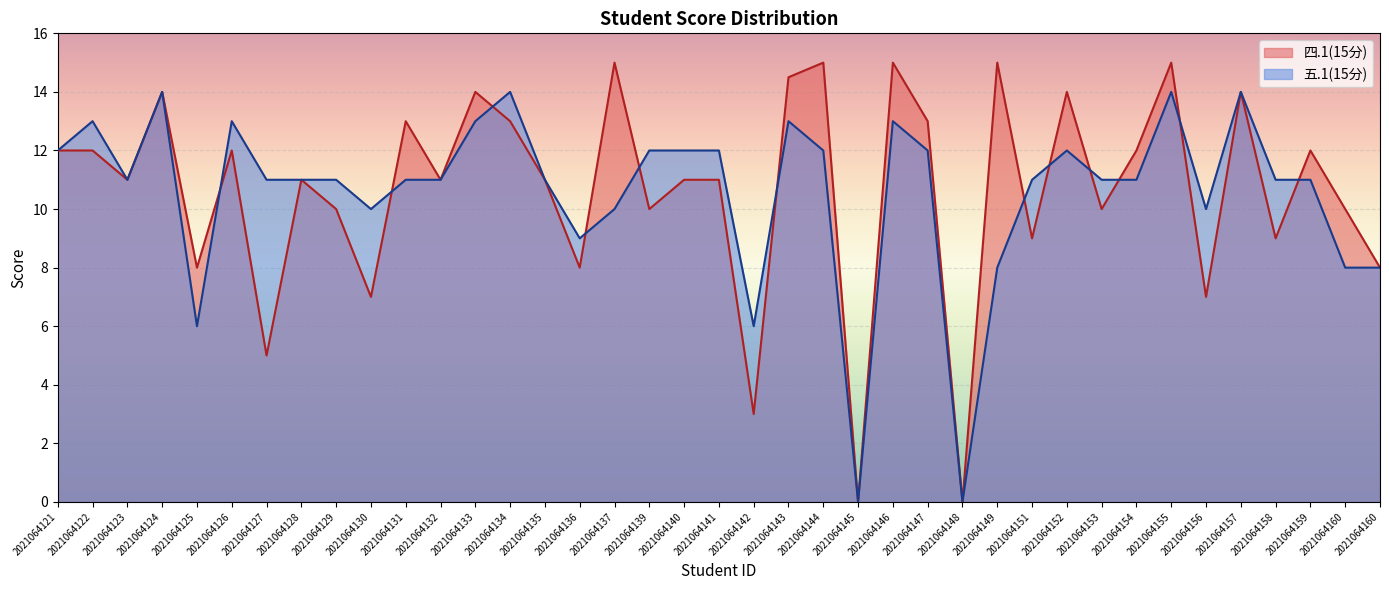

Rank the series by their maximum value, from lowest to highest.

五.1(15分), 四.1(15分)